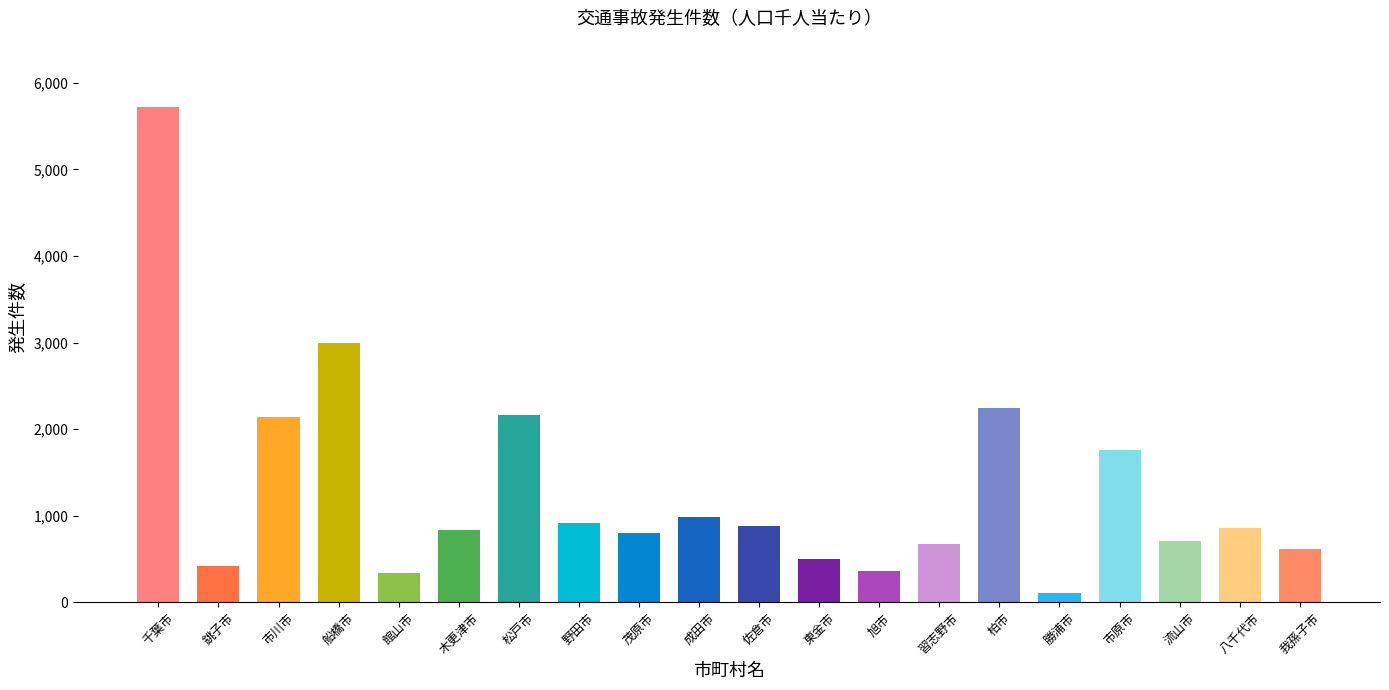

Which category has the lowest value across all series?

勝浦市